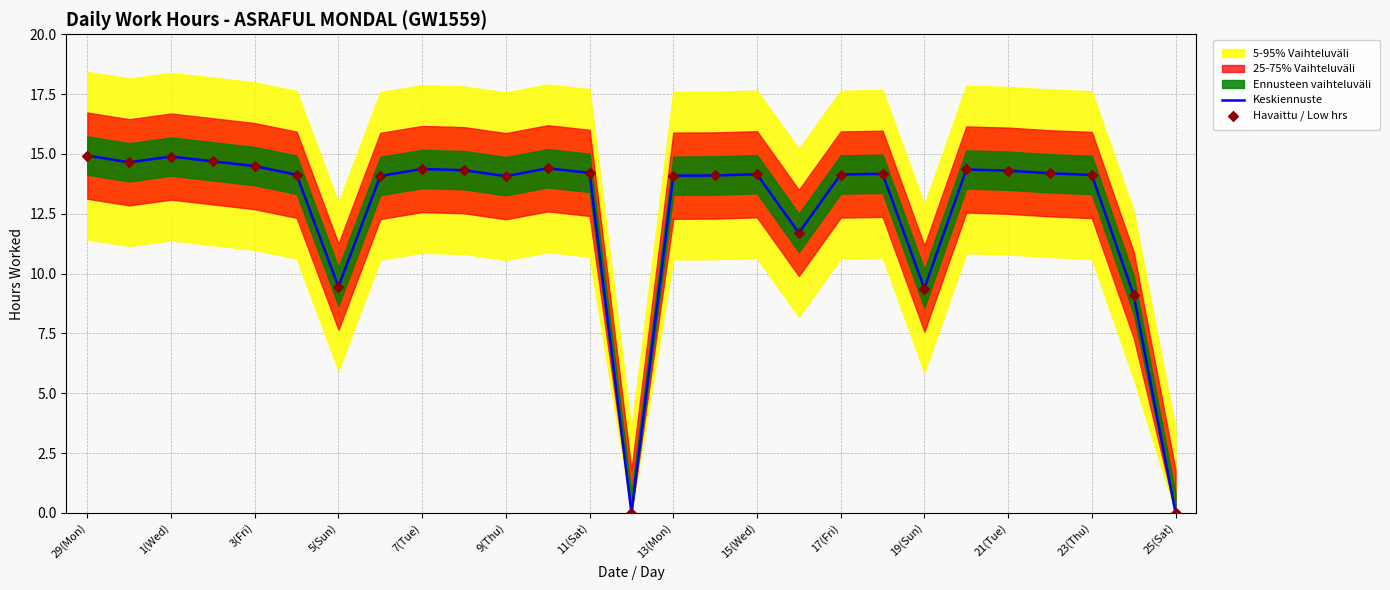

Which series contains the lowest Y value?

Keskiennuste